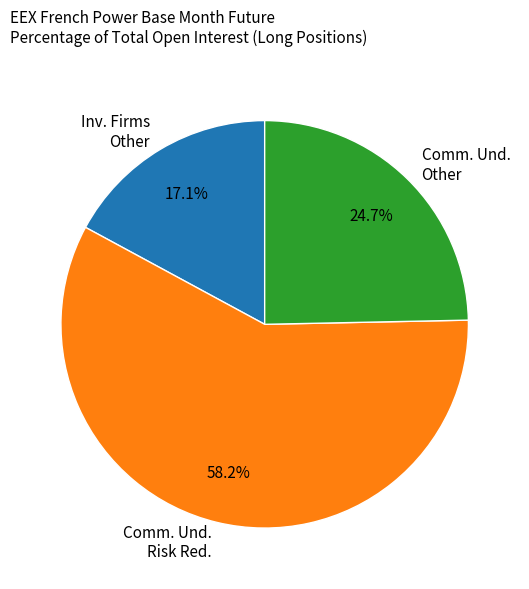

What is the smallest slice in the pie chart?

Inv. Firms Other